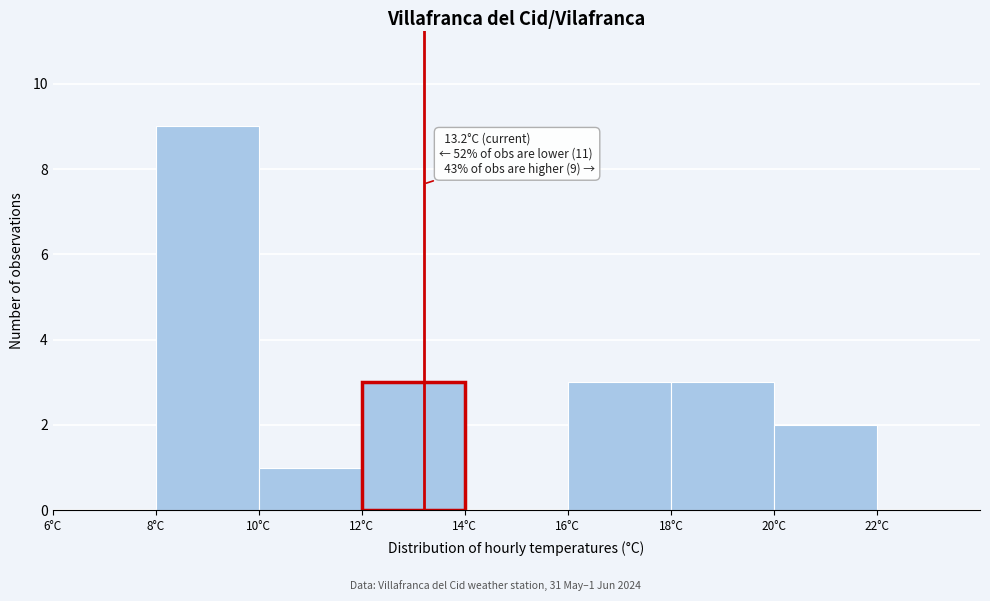

Over which range of the x-axis is the bar tallest?

8 to 10